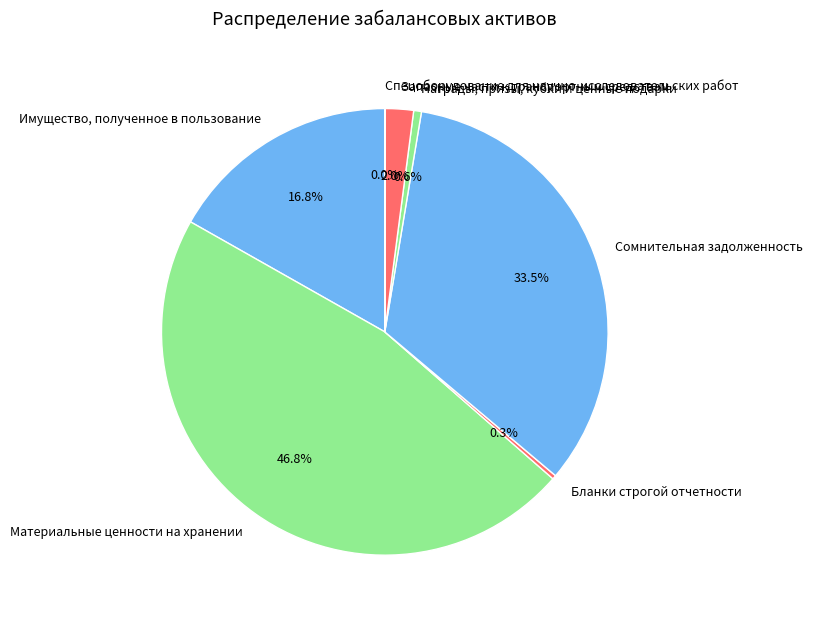

What is the largest slice in the pie chart?

Материальные ценности на хранении